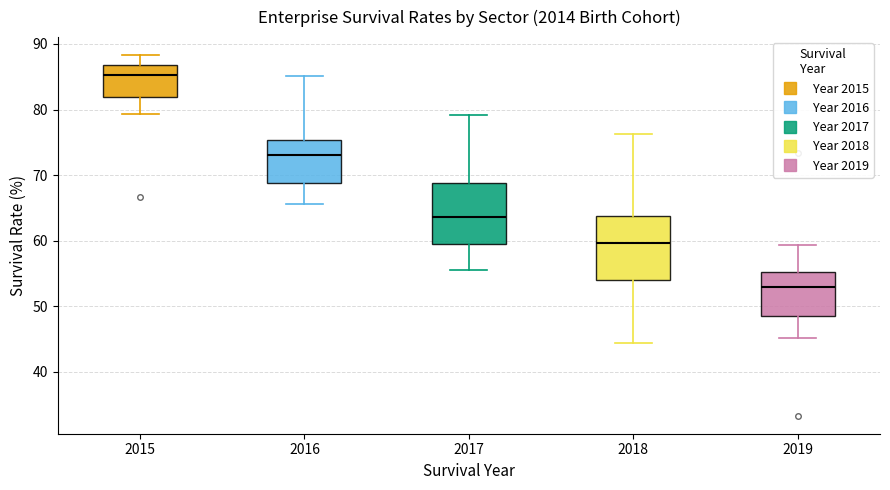

Where is the lower edge of the box at x = 2019 on the y-axis? The values are not printed on the chart, so give them approximately, as read against the axis.

49